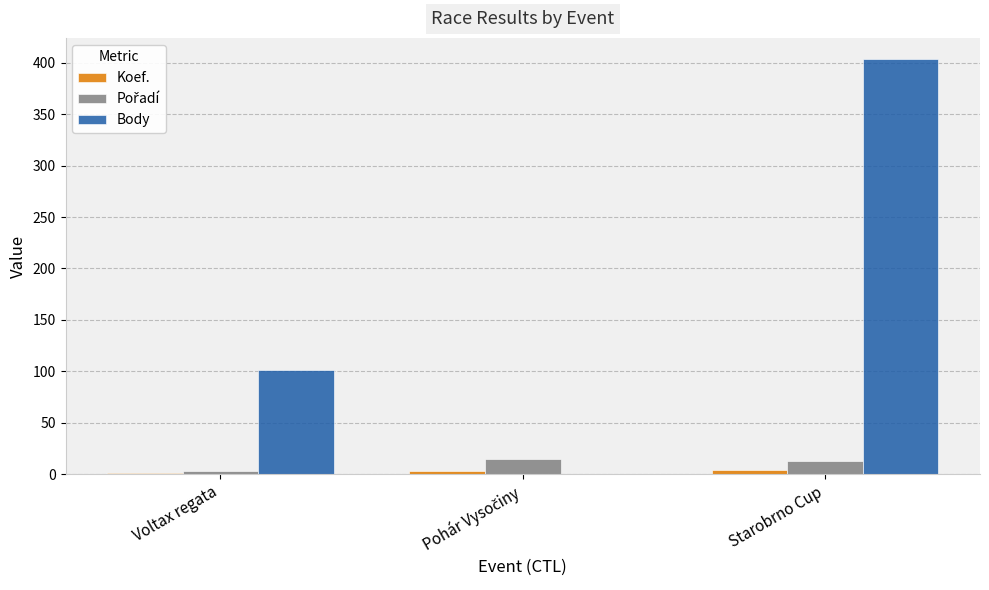

The Body series shows 31 at Voltax regata. True or false?

False